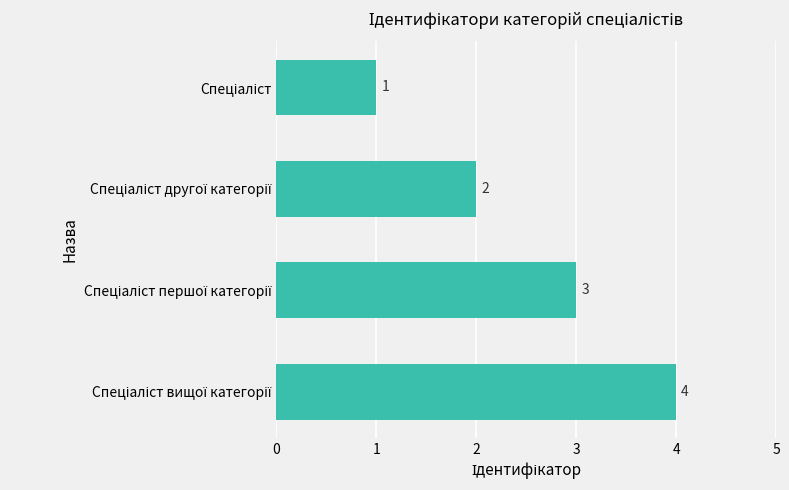

What is the difference between the maximum and minimum values?

3